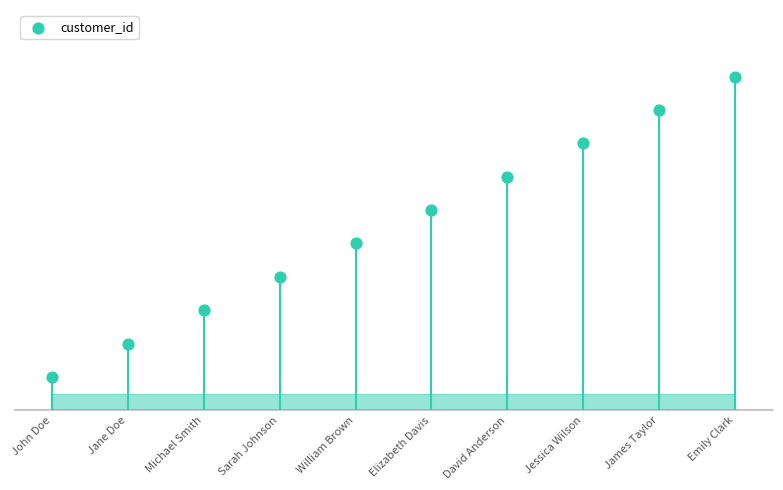

What is the change in value from John Doe to Jessica Wilson?

+7